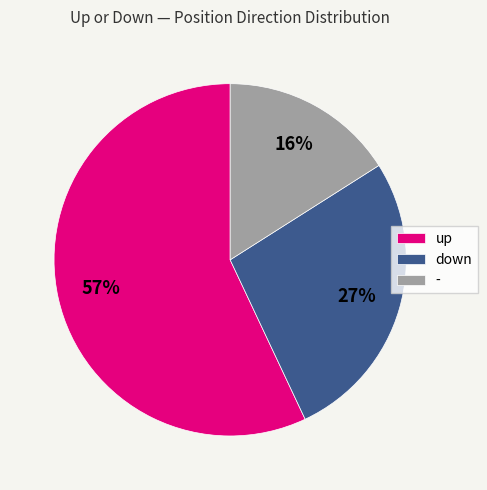

To the nearest percent, what percentage of the pie is -?

16%